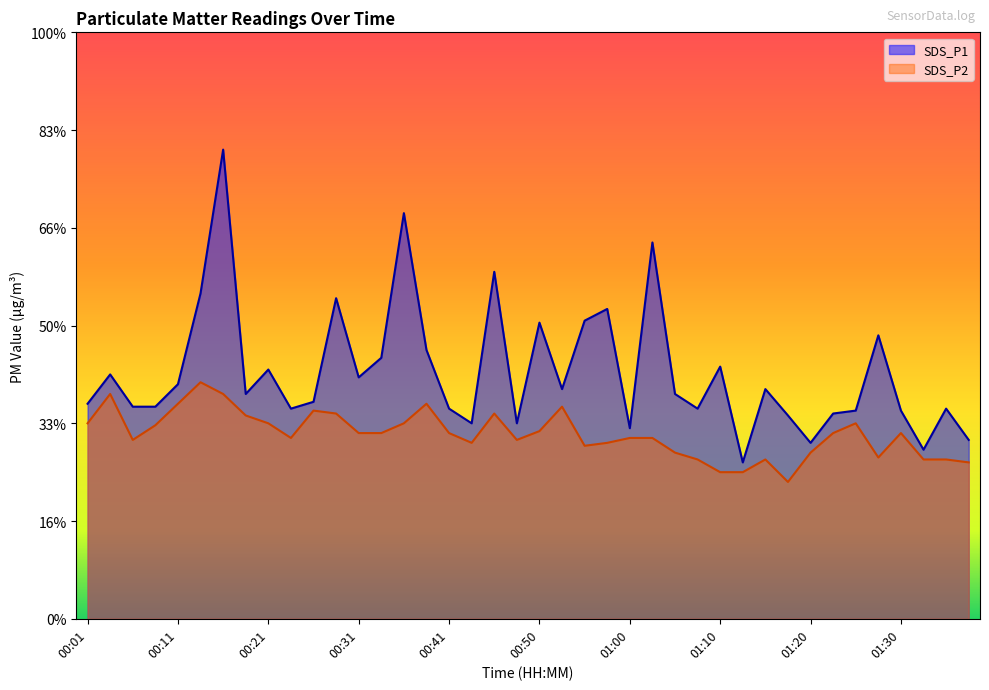

What is the total value across all series at 00:43?

3.8